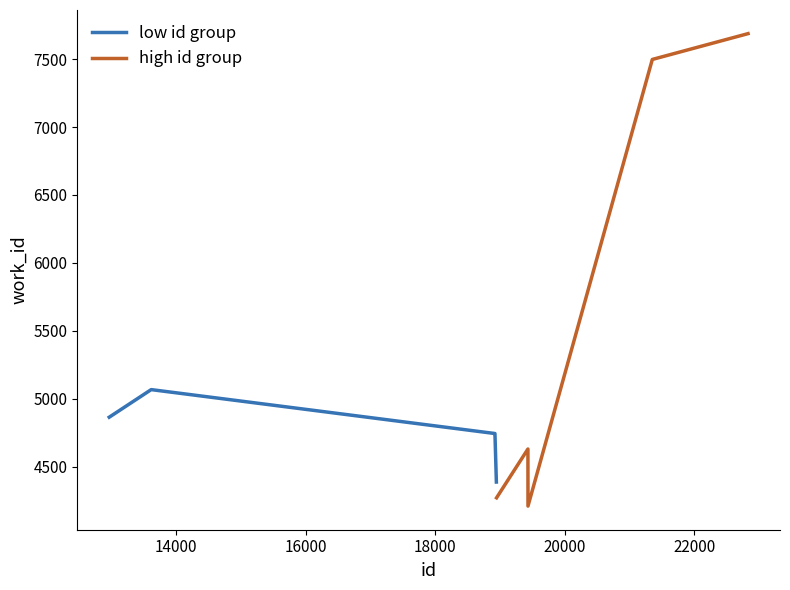

At how many categories does at least one series exceed 7644?

1